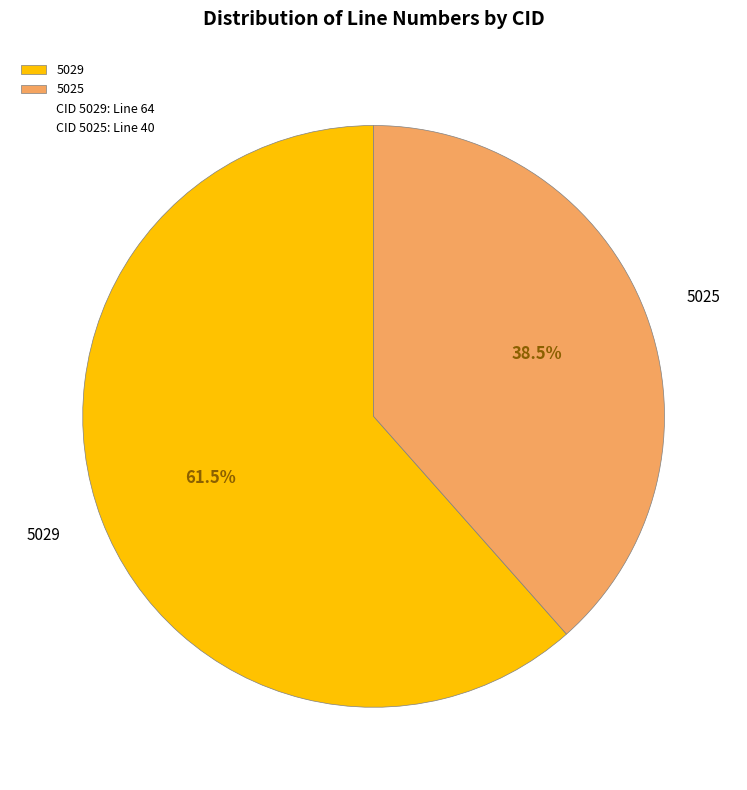

What is the ratio of the value at 5025 to the value at 5029?

0.6